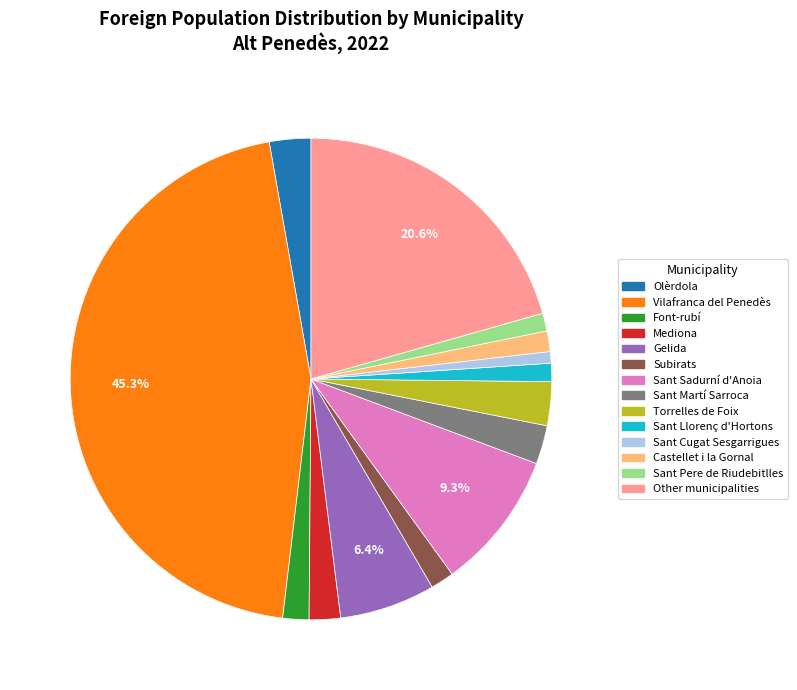

Does Torrelles de Foix account for over 50% of the chart?

No